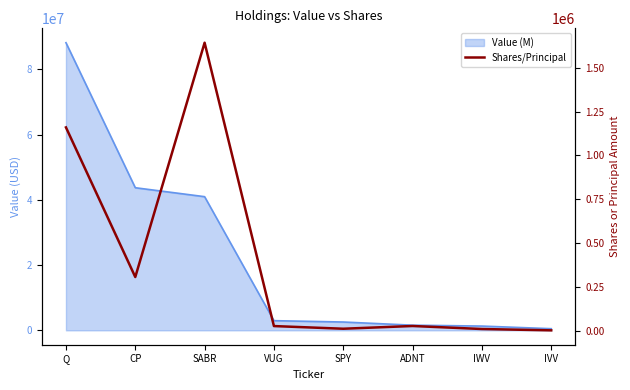

The chart shows a value of 306338 at CP. True or false?

True